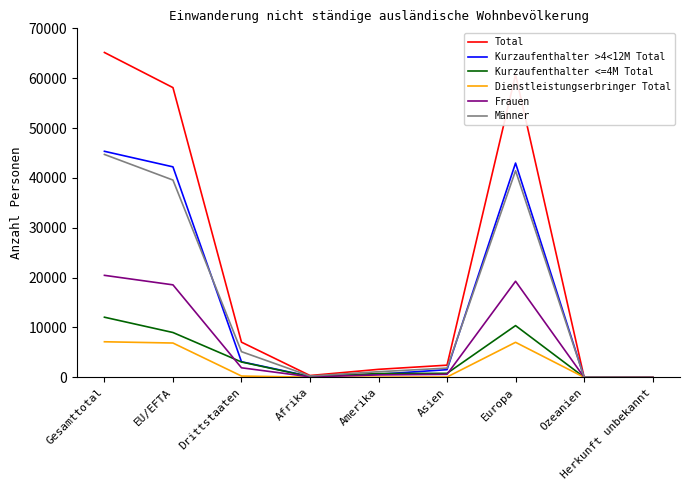

List the series in order of their peak value, highest first.

Total, Kurzaufenthalter >4<12M Total, Männer, Frauen, Kurzaufenthalter <=4M Total, Dienstleistungserbringer Total